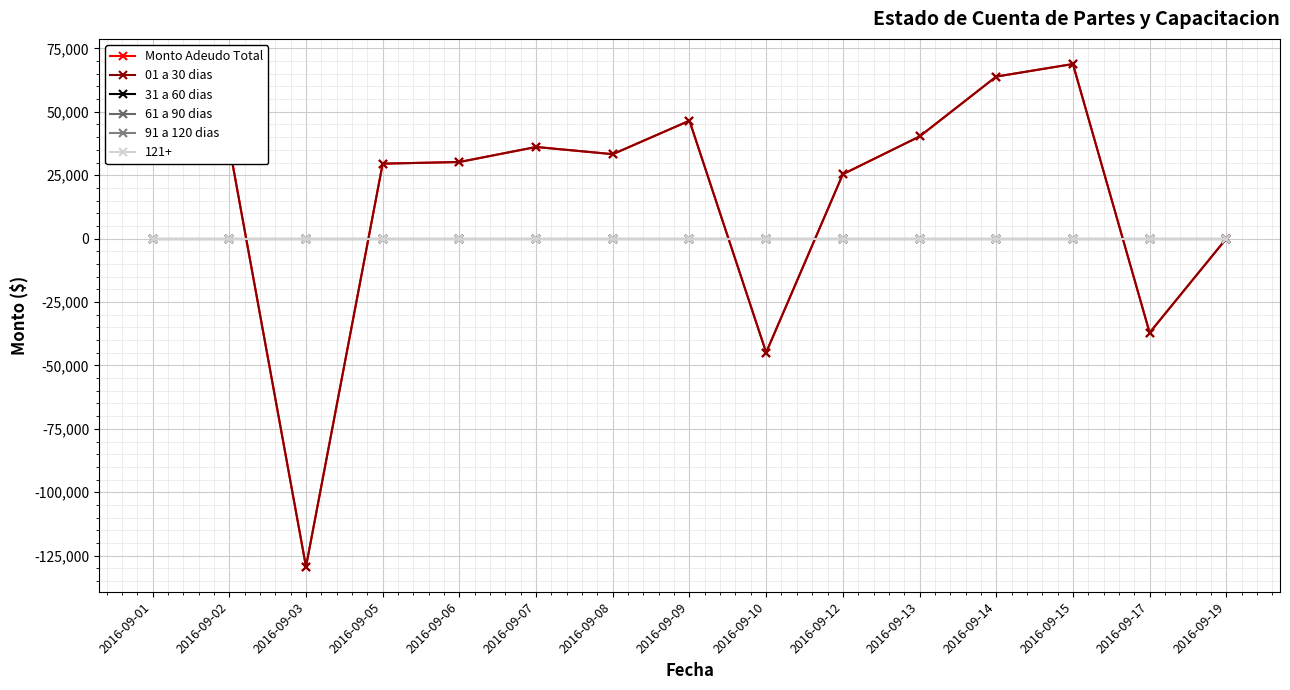

Between 2016-09-17 and 2016-09-19, which series saw the biggest shift?

Monto Adeudo Total